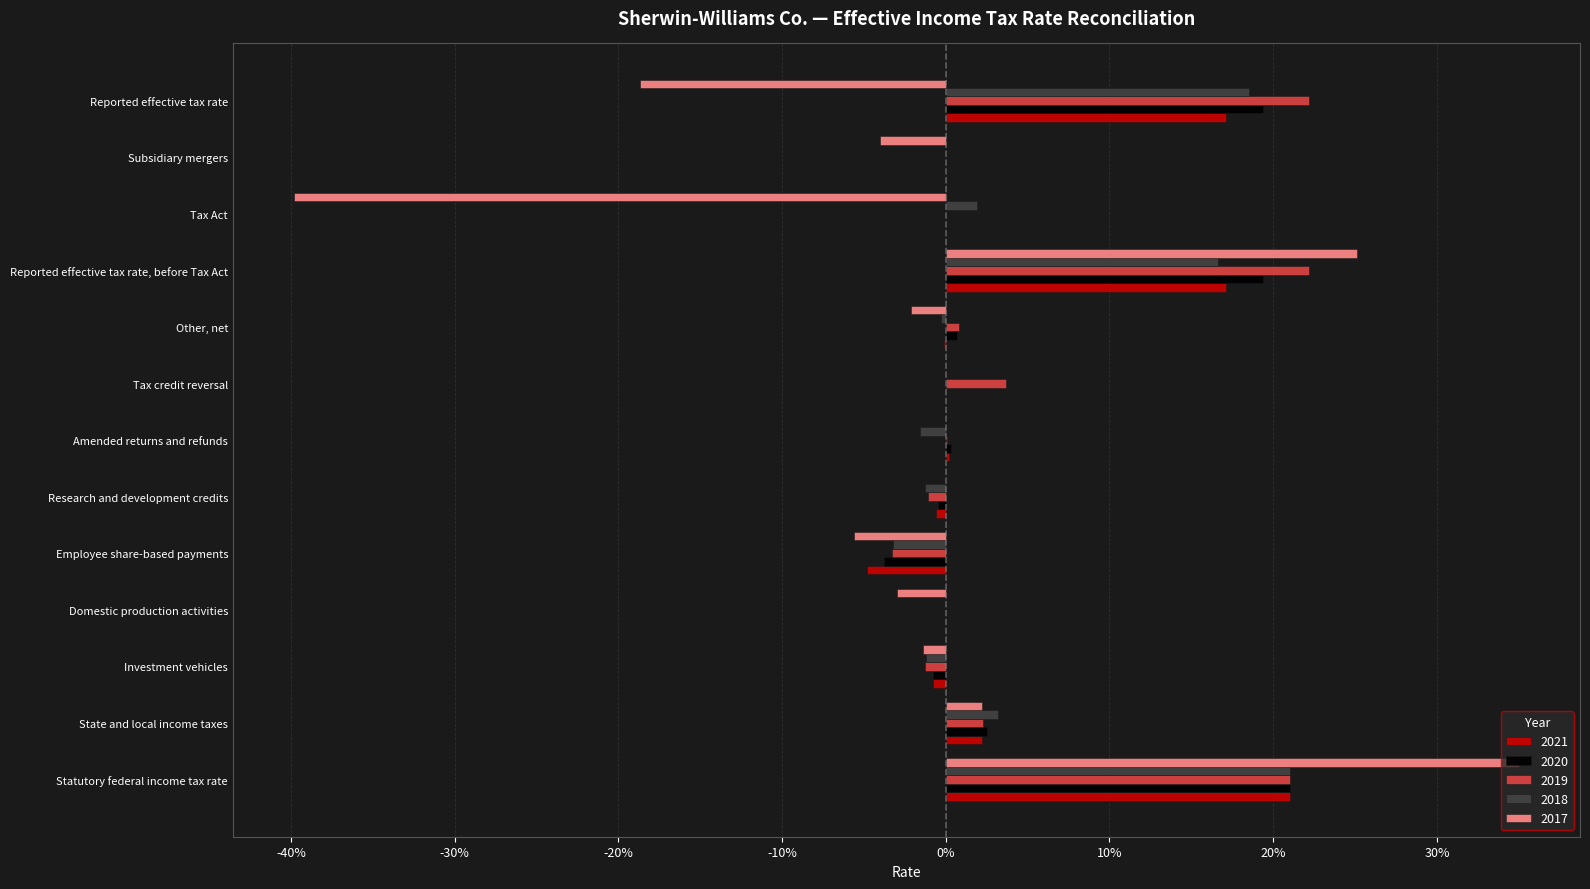

What are all the series names shown in the legend?

2021, 2020, 2019, 2018, 2017